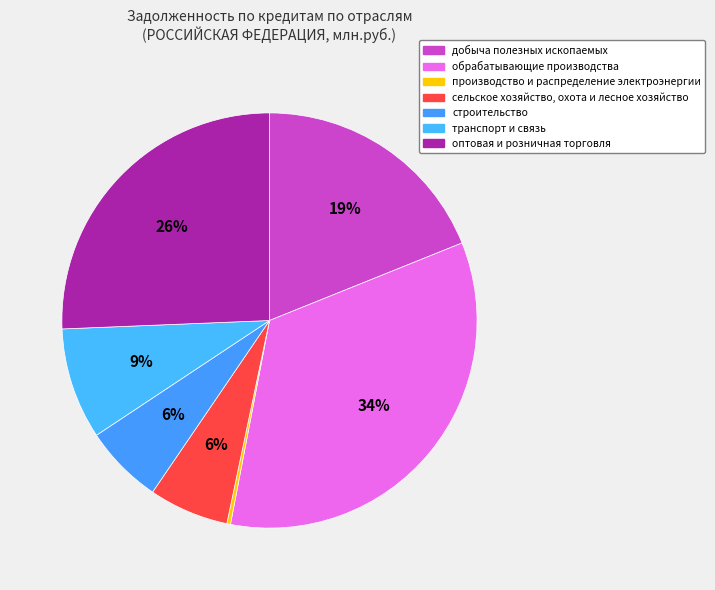

To the nearest percent, what is the average slice percentage?

14%